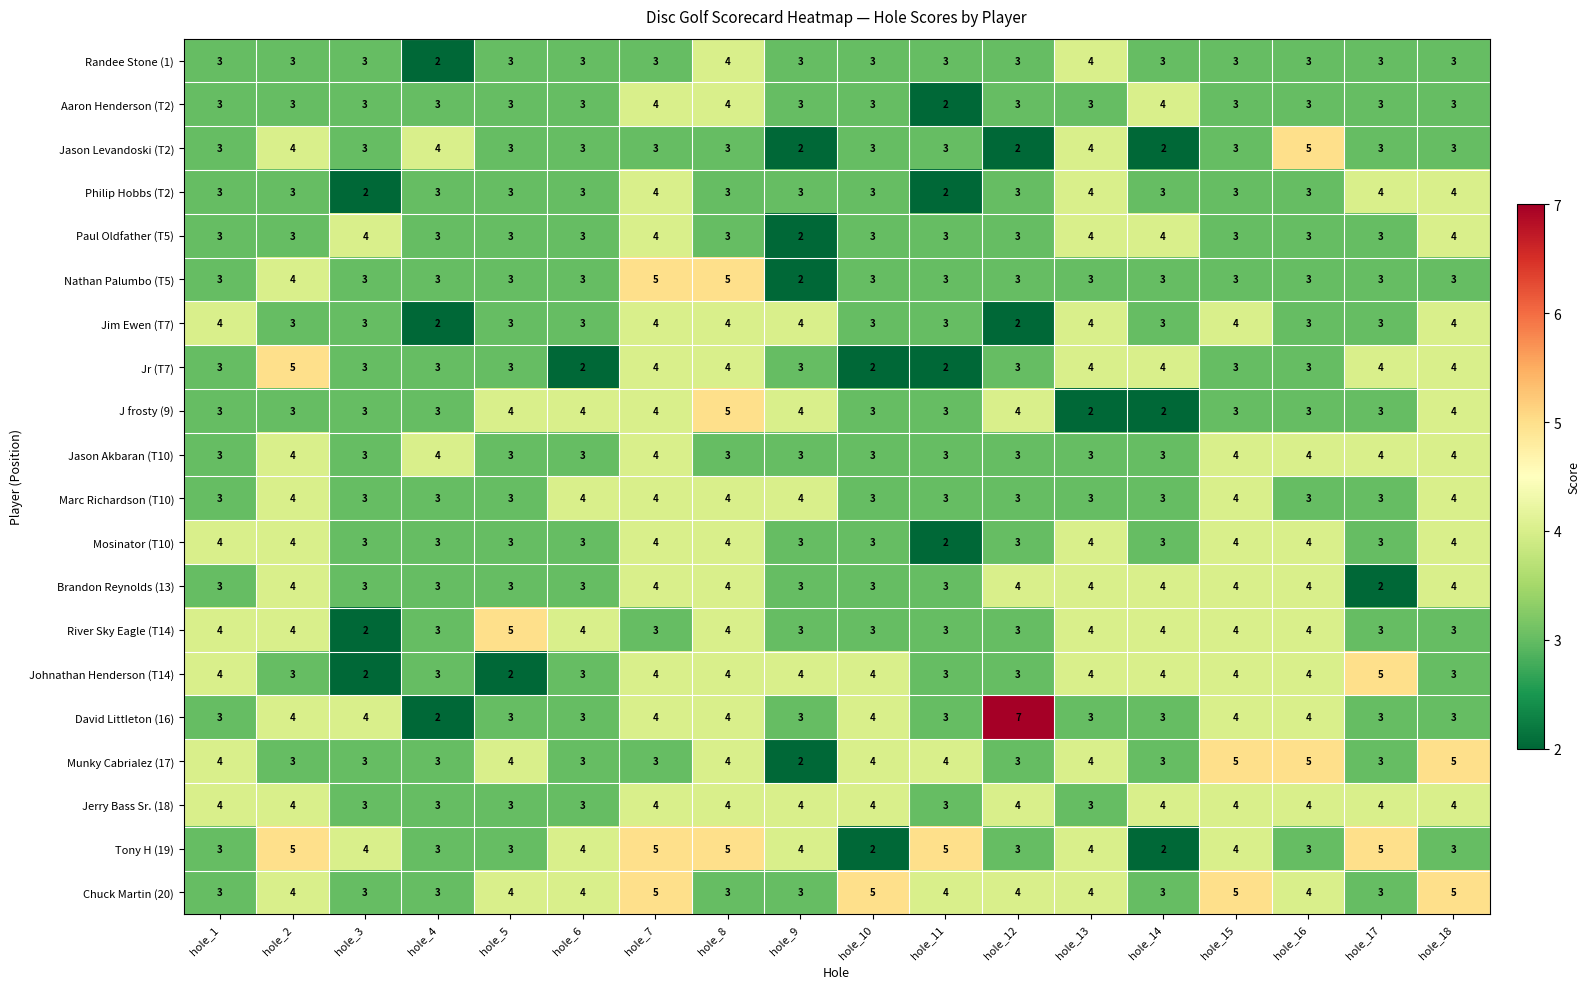

What is the maximum value for Aaron Henderson (T2)?

4